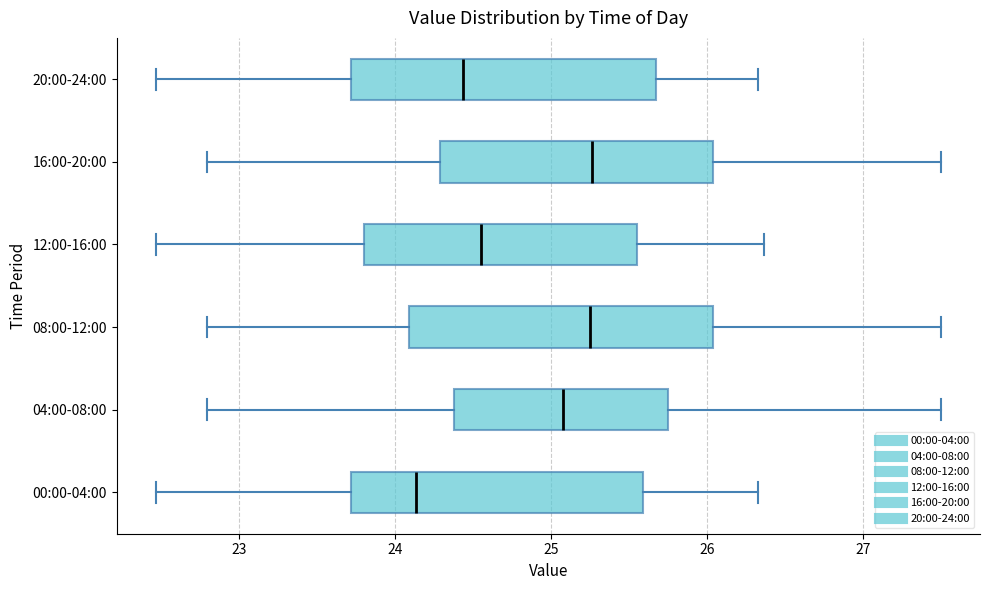

Reading bottom to top, read every box against the x-axis: the position of its median line, the range the box covers, and the ends of its whiskers. The values are not printed on the chart, so give them approximately, as read against the axis.

00:00-04:00: median 24.1, box 23.7 to 25.6, whiskers 22.5 to 26.3
04:00-08:00: median 25.1, box 24.4 to 25.8, whiskers 22.8 to 27.5
08:00-12:00: median 25.3, box 24.1 to 26.0, whiskers 22.8 to 27.5
12:00-16:00: median 24.6, box 23.8 to 25.6, whiskers 22.5 to 26.4
16:00-20:00: median 25.3, box 24.3 to 26.0, whiskers 22.8 to 27.5
20:00-24:00: median 24.4, box 23.7 to 25.7, whiskers 22.5 to 26.3